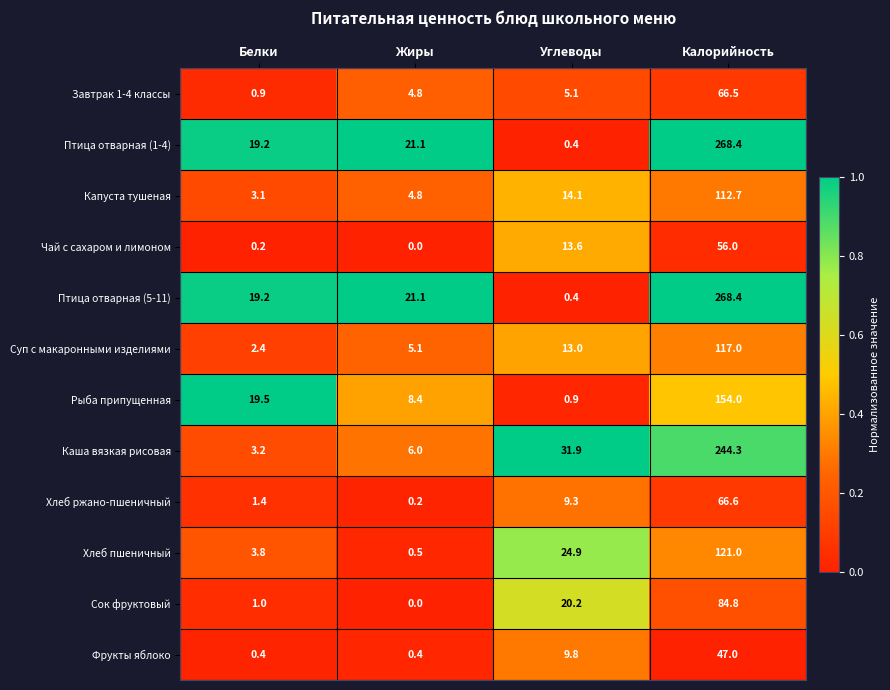

List the labels in order of Капуста тушеная value, largest first.

Калорийность, Углеводы, Жиры, Белки